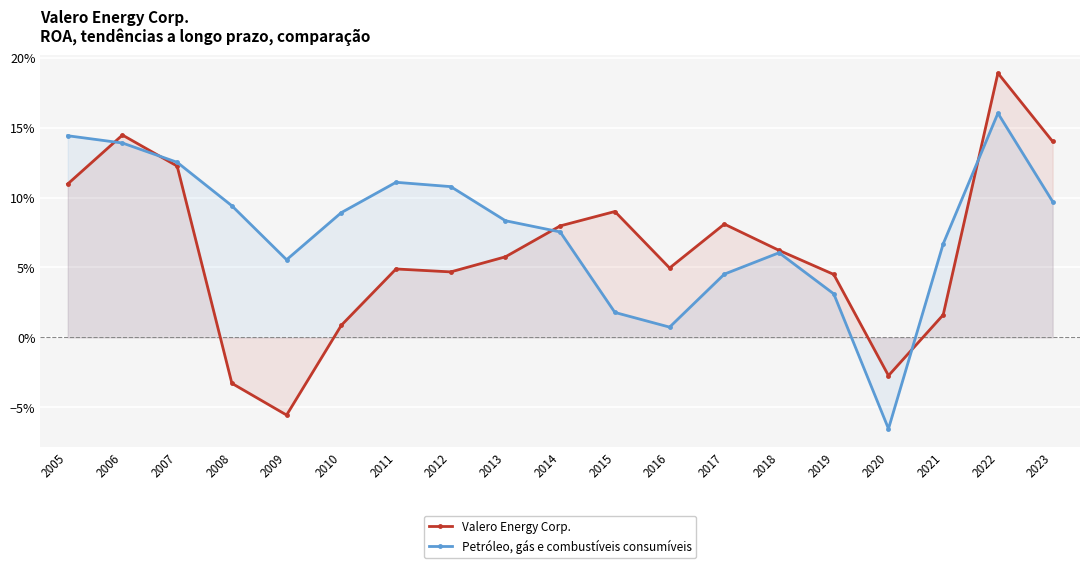

Where is the first local minimum for Valero Energy Corp.?

2009